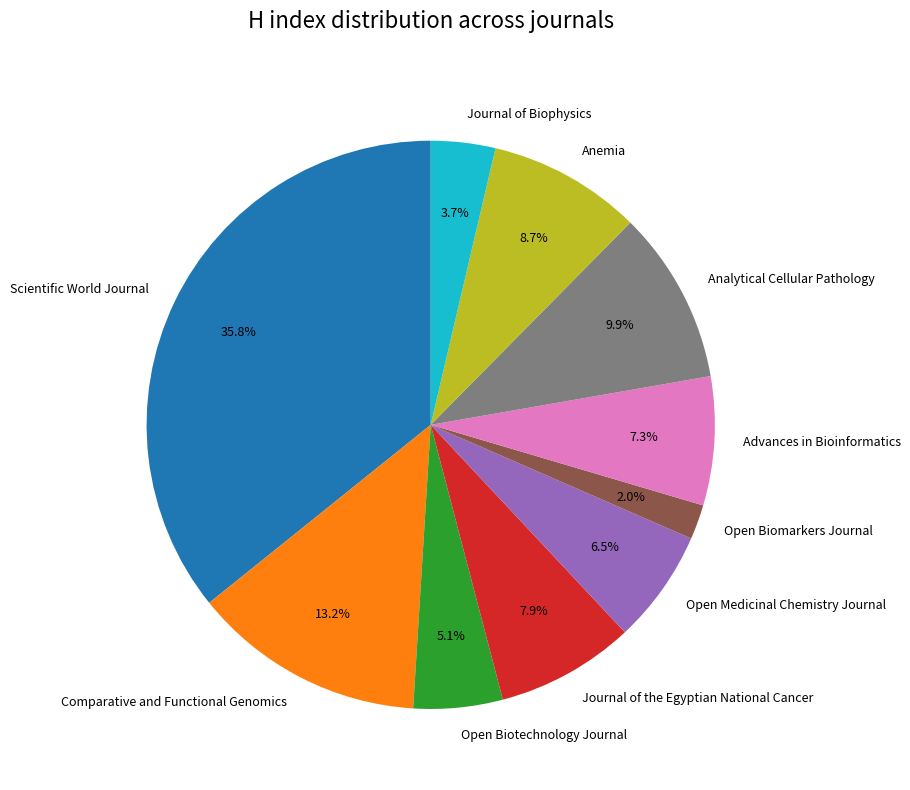

True or false: Comparative and Functional Genomics accounts for 18% of the total.

False